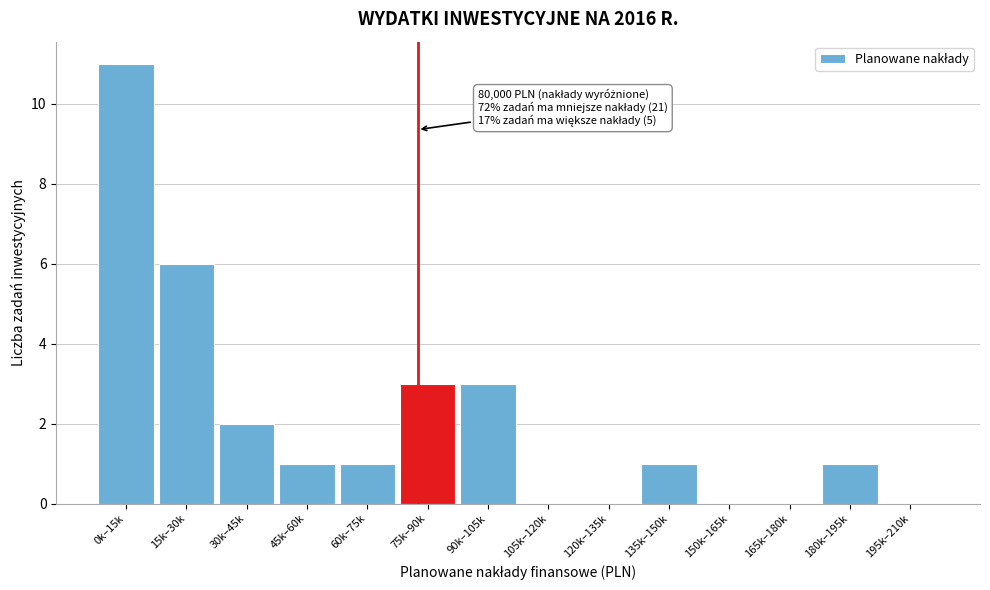

Reading left to right, extract all data points from this chart.

0k–15k=11	15k–30k=6	30k–45k=2	45k–60k=1	60k–75k=1	75k–90k=3	90k–105k=3	105k–120k=0	120k–135k=0	135k–150k=1	150k–165k=0	165k–180k=0	180k–195k=1	195k–210k=0